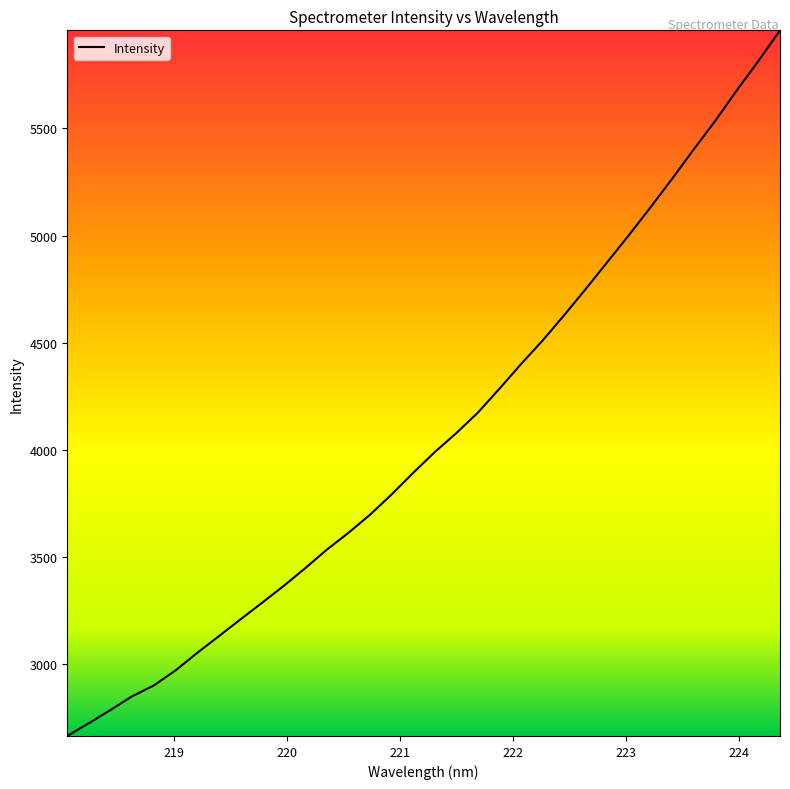

What is the maximum value shown in the chart?

5957.6